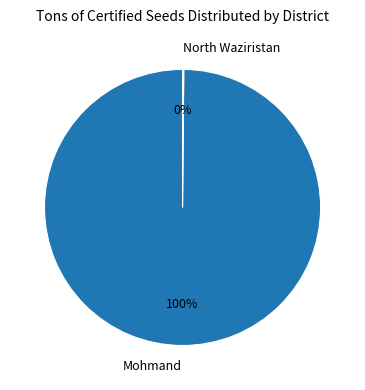

Is Mohmand the majority of the pie?

Yes